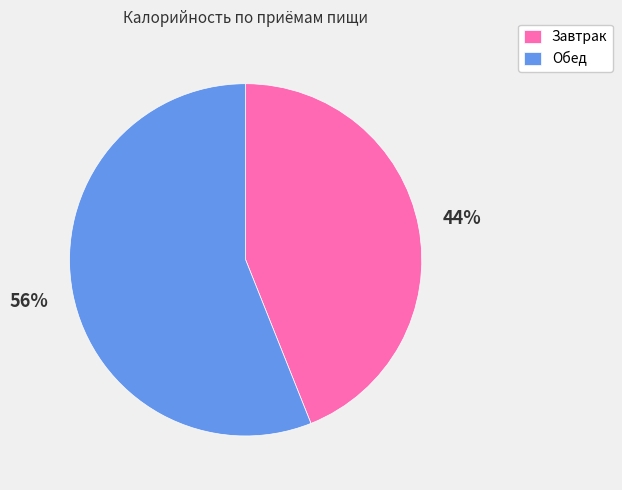

Count the number of slices in the pie.

2